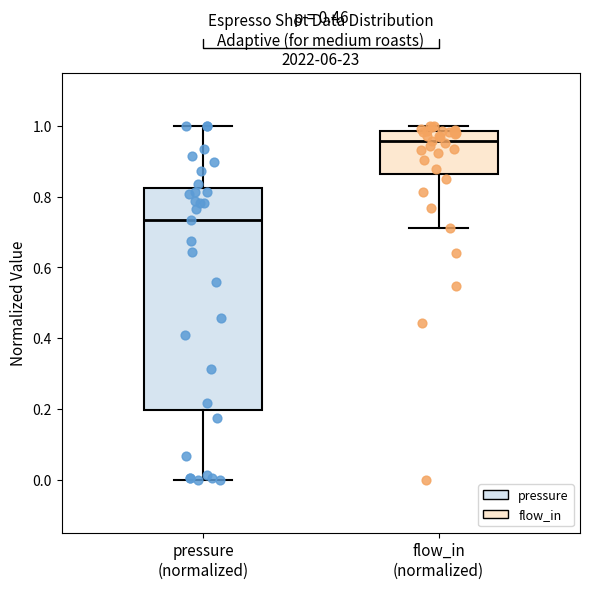

Where does the median line of the box for flow_in (normalized) sit on the y-axis? The values are not printed on the chart, so give them approximately, as read against the axis.

0.96